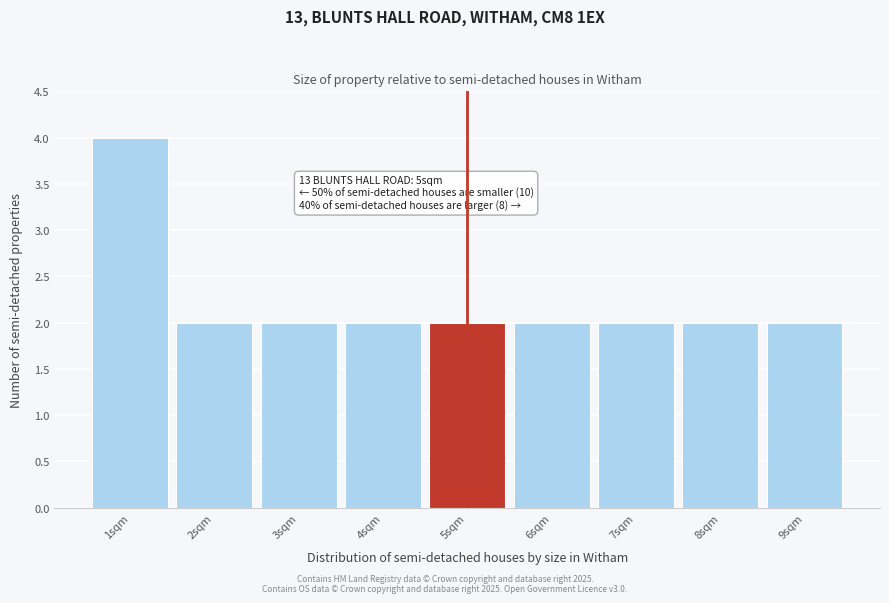

Reading left to right, extract all data points from this chart.

1sqm=4	2sqm=2	3sqm=2	4sqm=2	5sqm=2	6sqm=2	7sqm=2	8sqm=2	9sqm=2